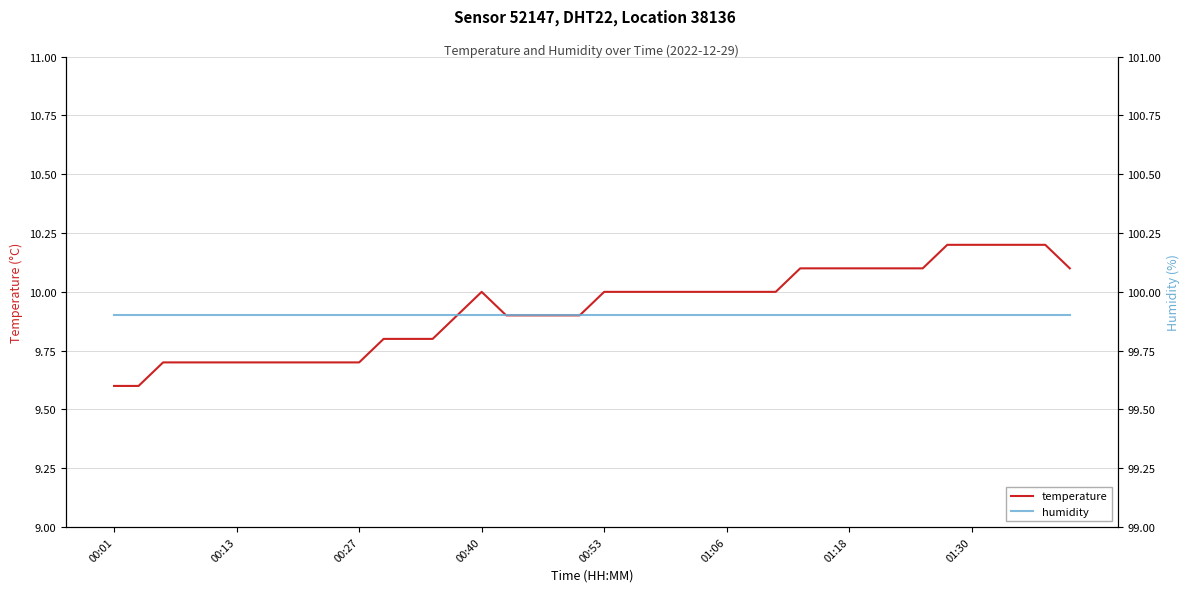

What is the value of the temperature point at the 38th from the left?

10.2